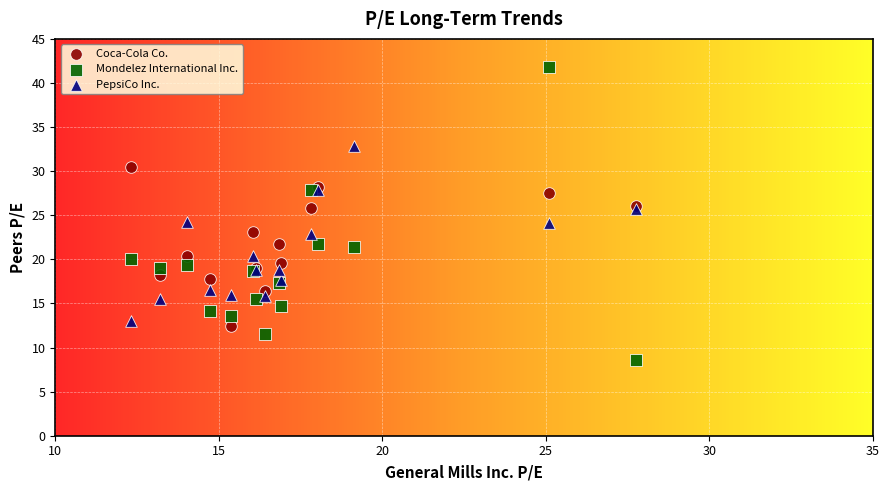

What are all the series names shown in the legend?

Coca-Cola Co., Mondelez International Inc., PepsiCo Inc.